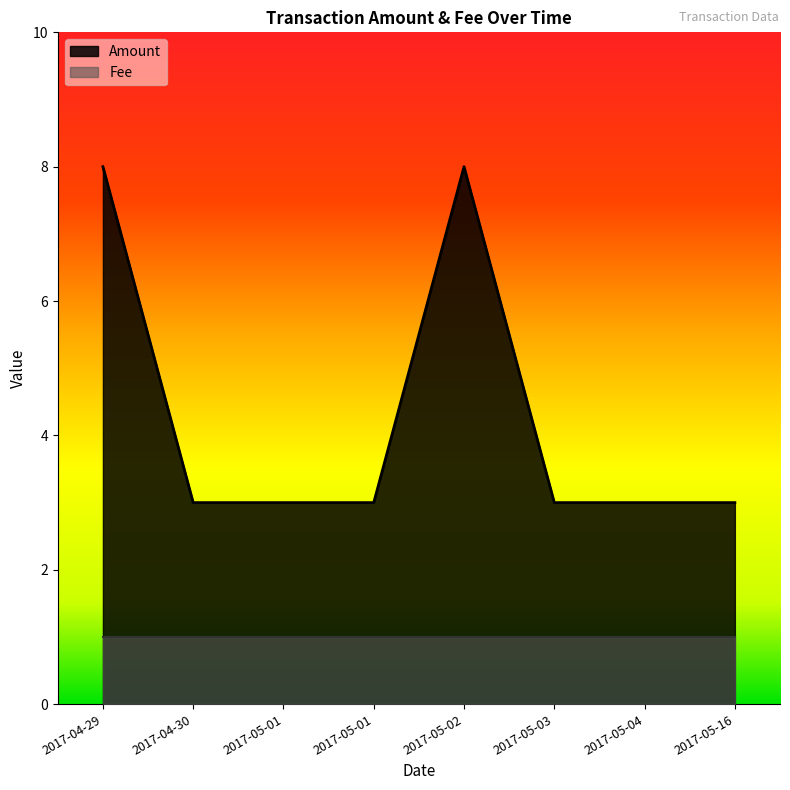

At which category does the chart reach its minimum across all series?

2017-04-30